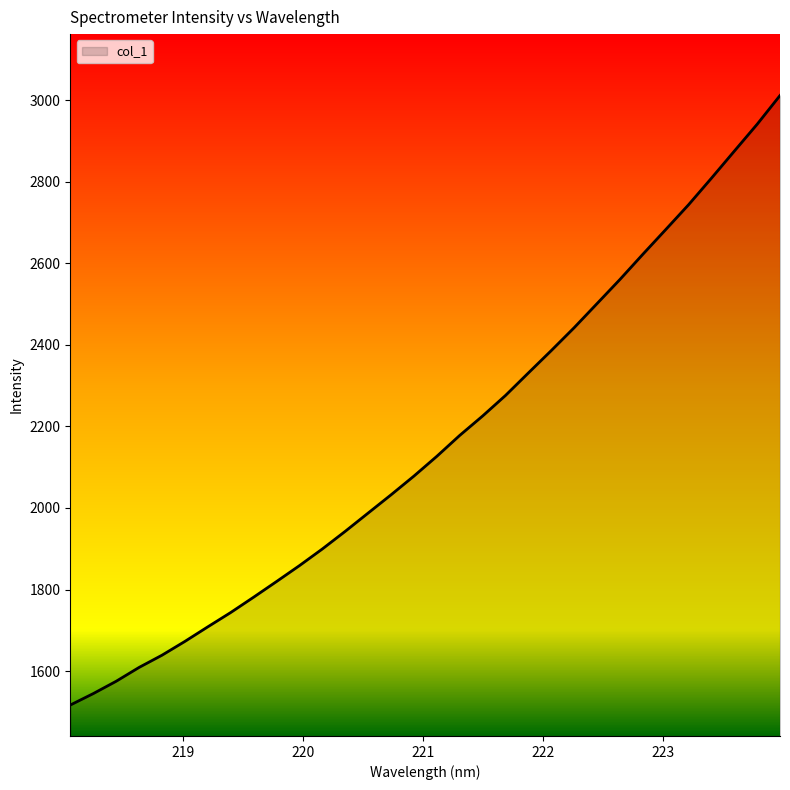

What is the smallest value displayed?

1516.7